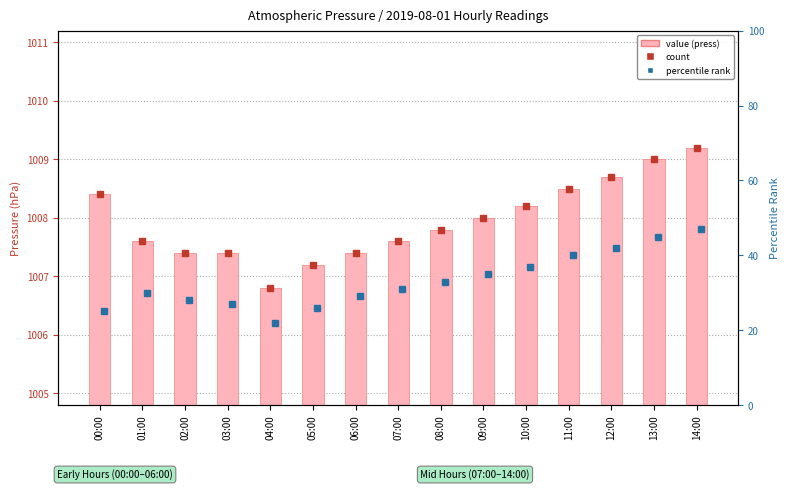

Where does the data first go above 1007?

00:00